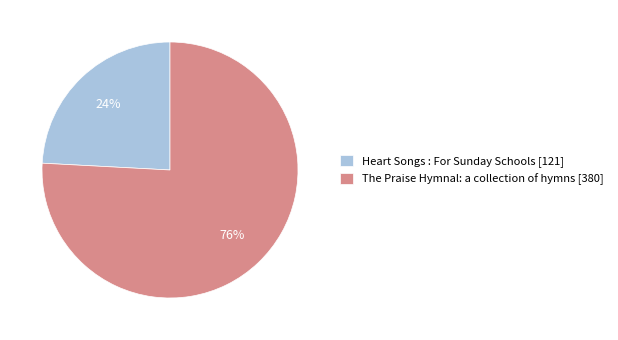

Which slice represents more than half of the pie?

The Praise Hymnal: a collection of hymns